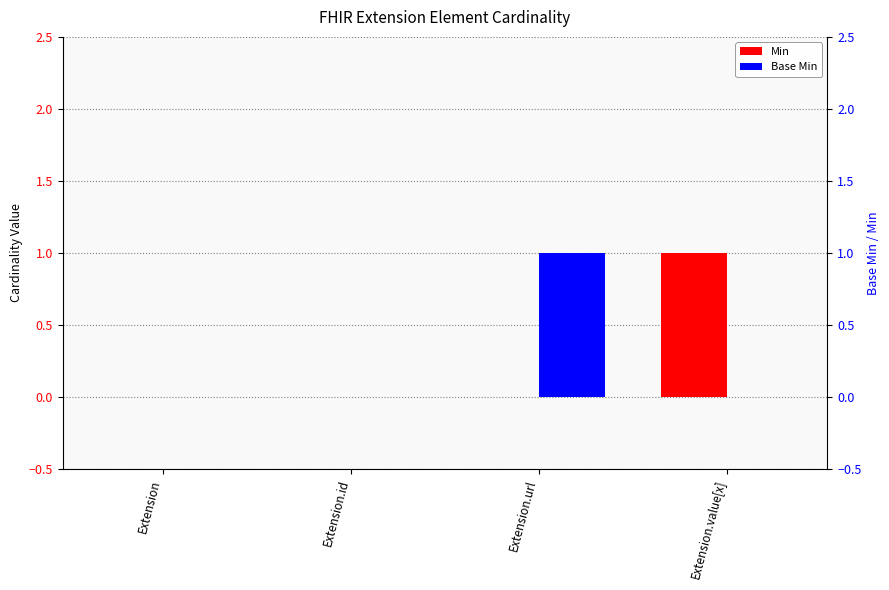

Reading left to right, list all the values displayed in this chart.

Min: Extension=0	Extension.id=0	Extension.url=0	Extension.value[x]=1
Base Min: Extension=0	Extension.id=0	Extension.url=1	Extension.value[x]=0